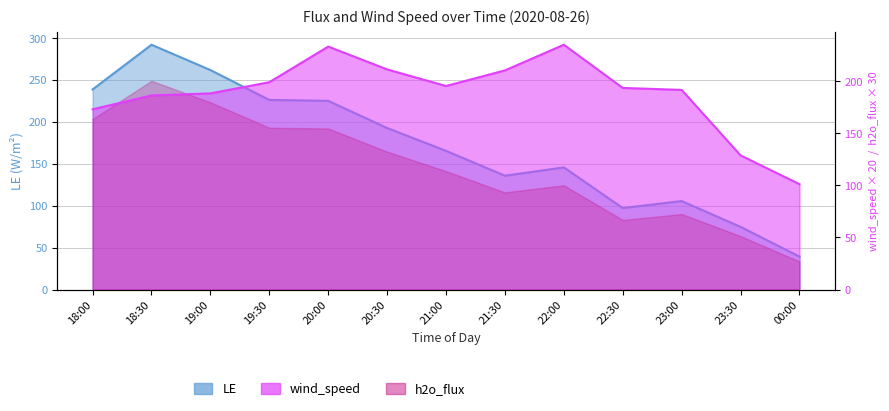

What is the total value across all series at 21:00?

360.9